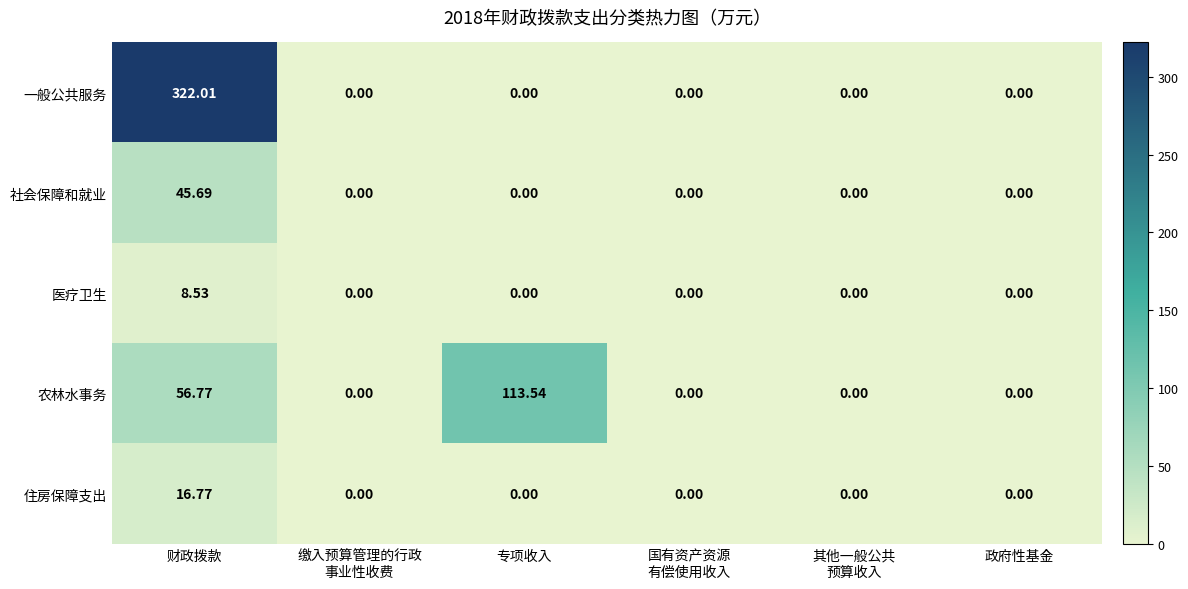

Which label corresponds to the largest value in the chart?

财政拨款